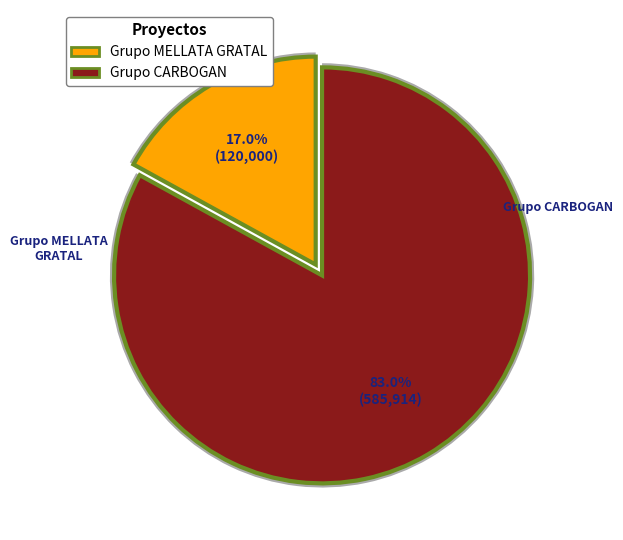

Rank the categories by value from highest to lowest.

Grupo Operativo CARBOGAN, Grupo Operativo MELLATA GRATAL